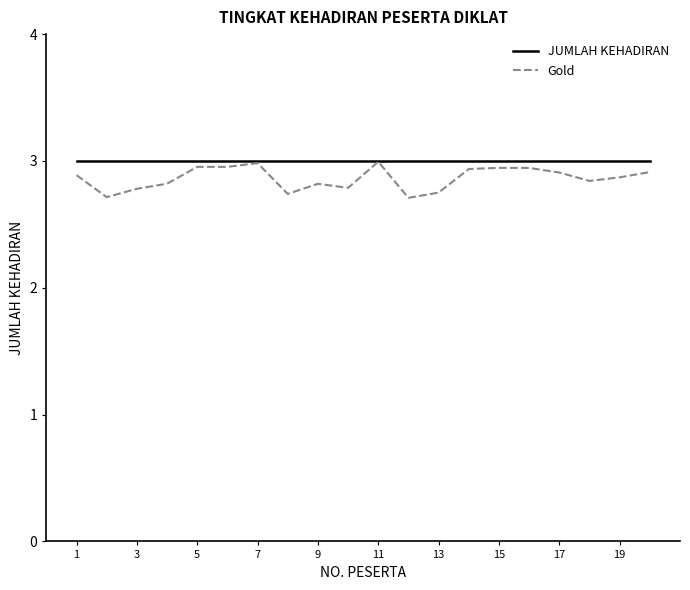

Which series has the largest range (max minus min)?

Gold